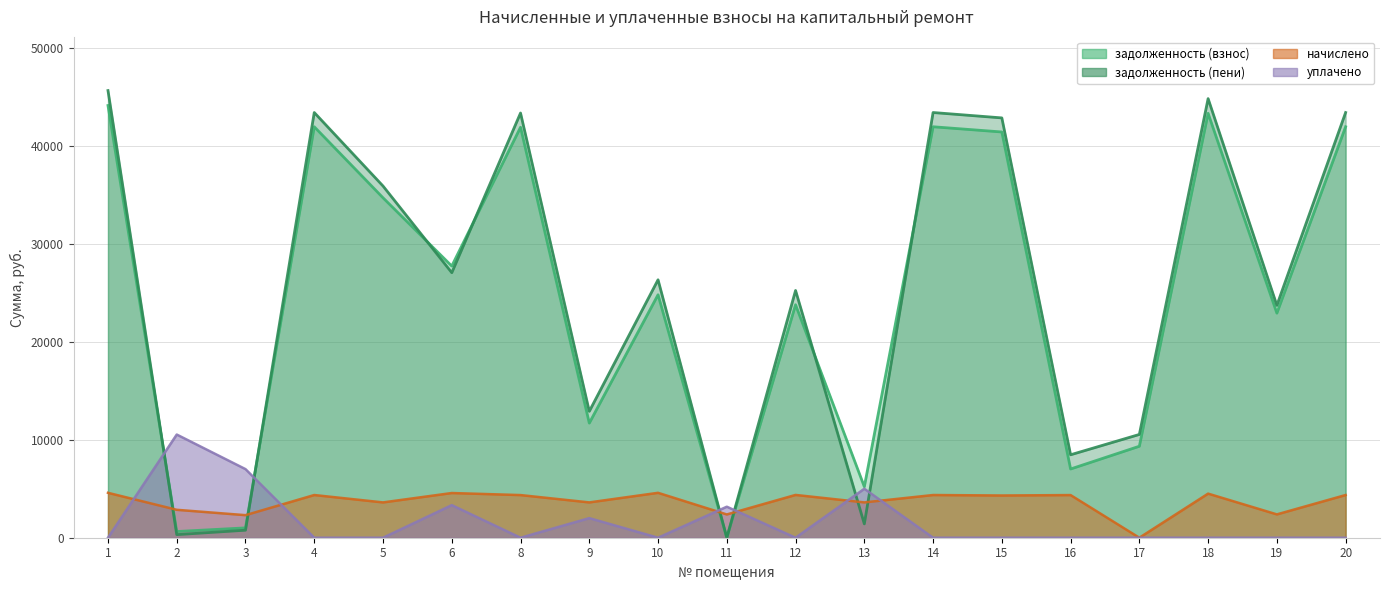

At which label is уплачено closest to 5268?

13